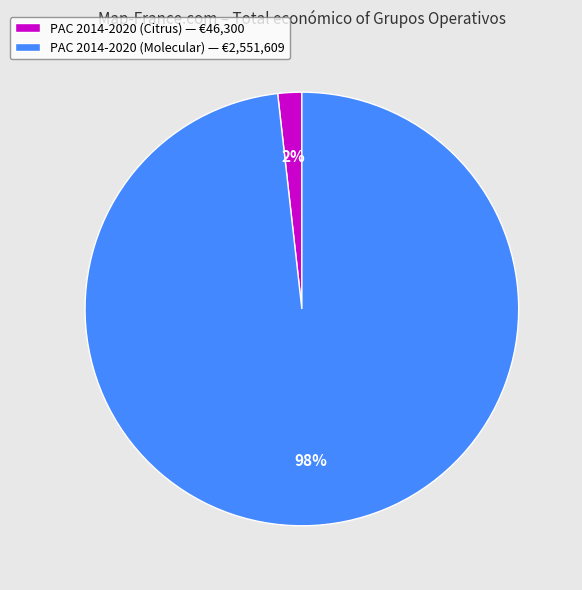

Which slice is the smallest?

PAC 2014-2020 (Citrus)